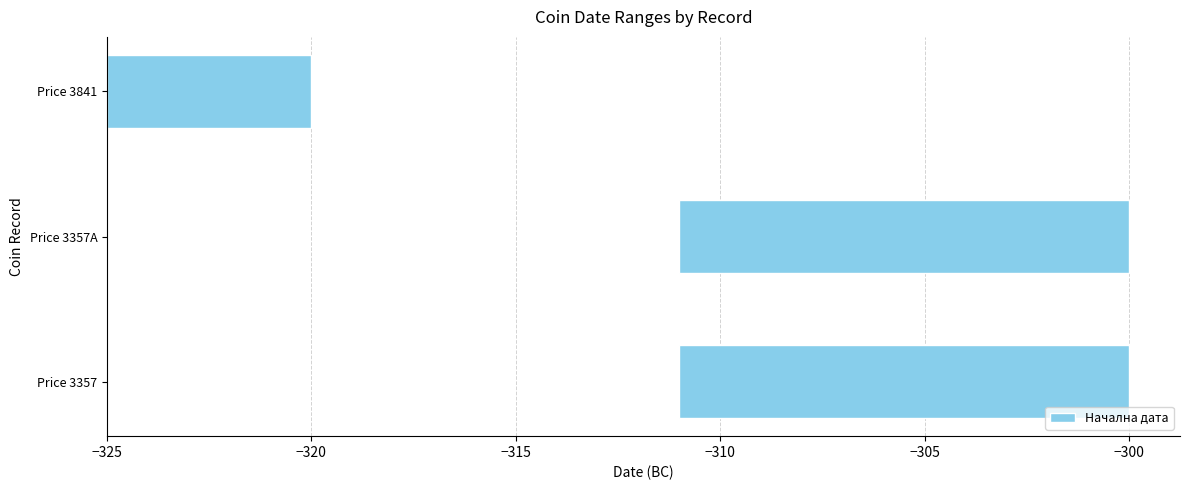

How many values are between 5 and 11?

3